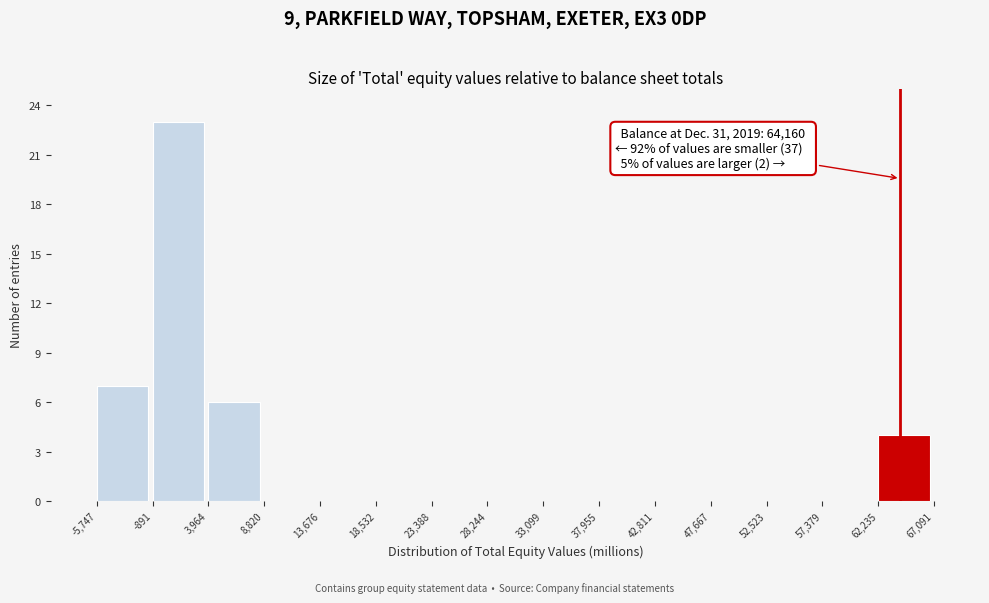

Over which range of the x-axis is the bar tallest?

-891 to 3,964